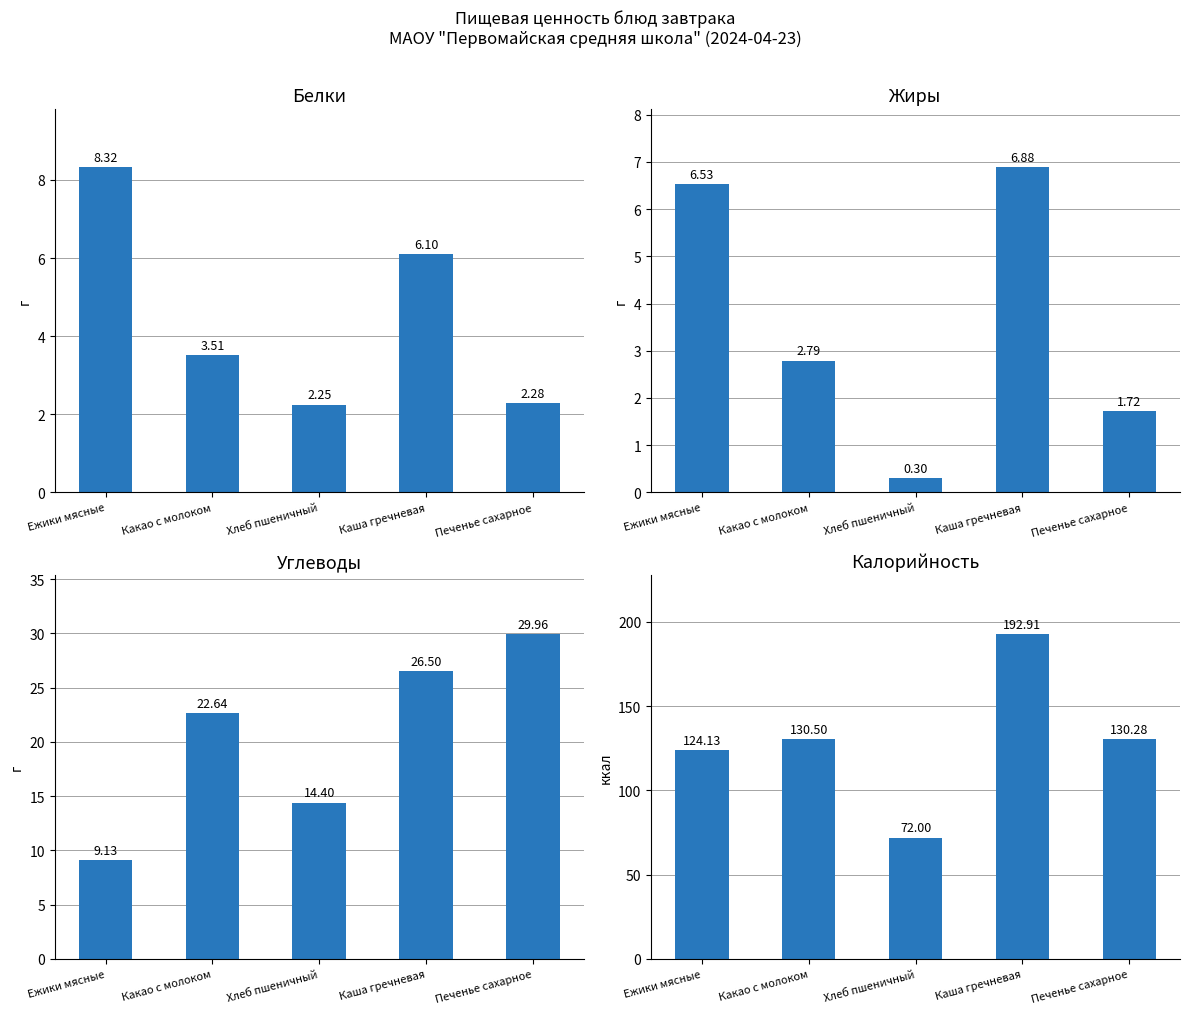

What is the lowest value of the Белки series?

2.2